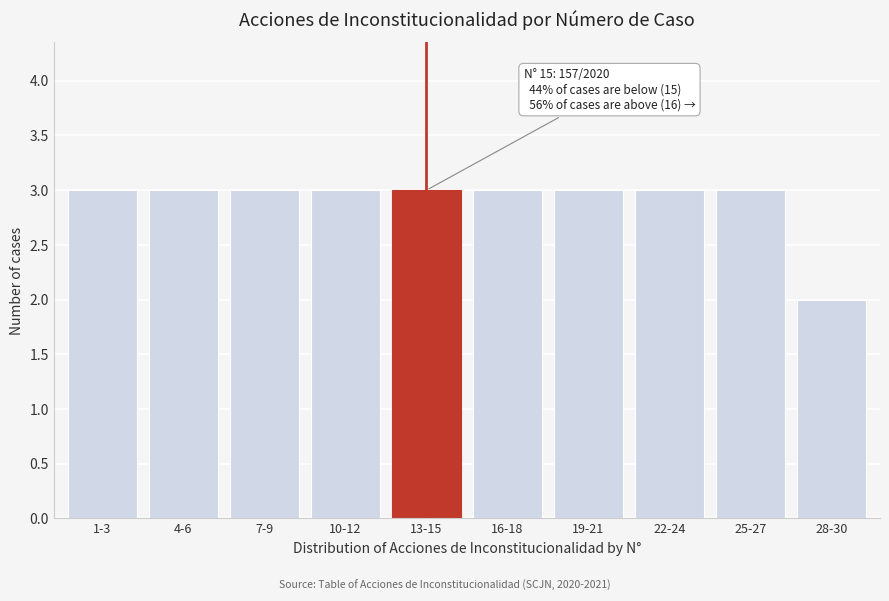

Reading right to left, extract all data points from this chart.

28-30=2	25-27=3	22-24=3	19-21=3	16-18=3	13-15=3	10-12=3	7-9=3	4-6=3	1-3=3